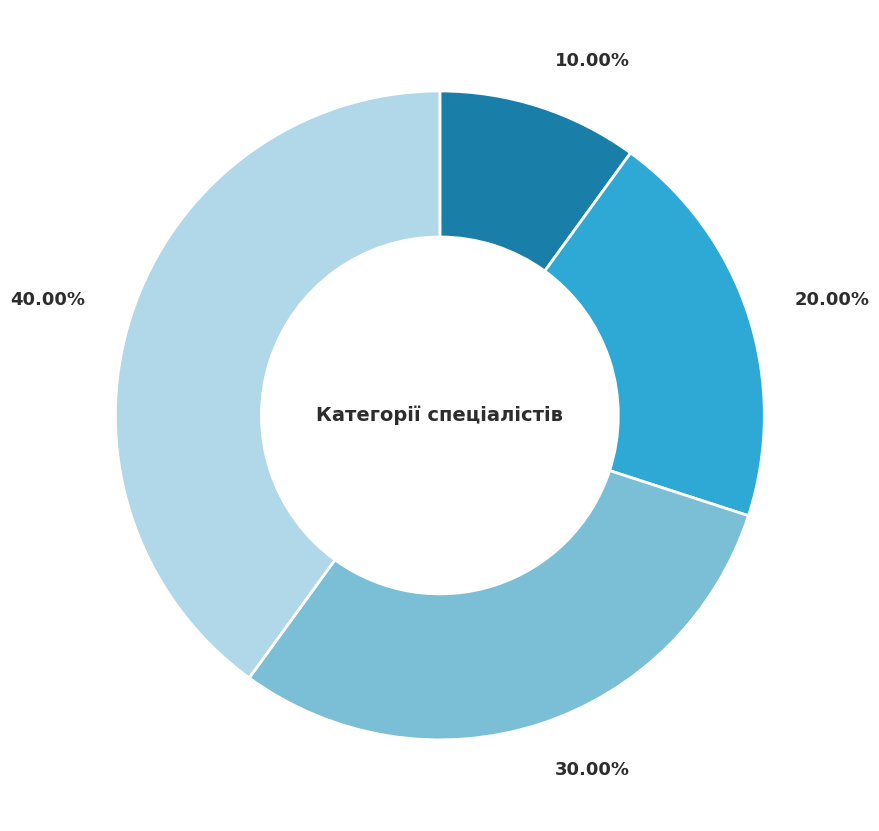

How many slices are in this pie chart?

4